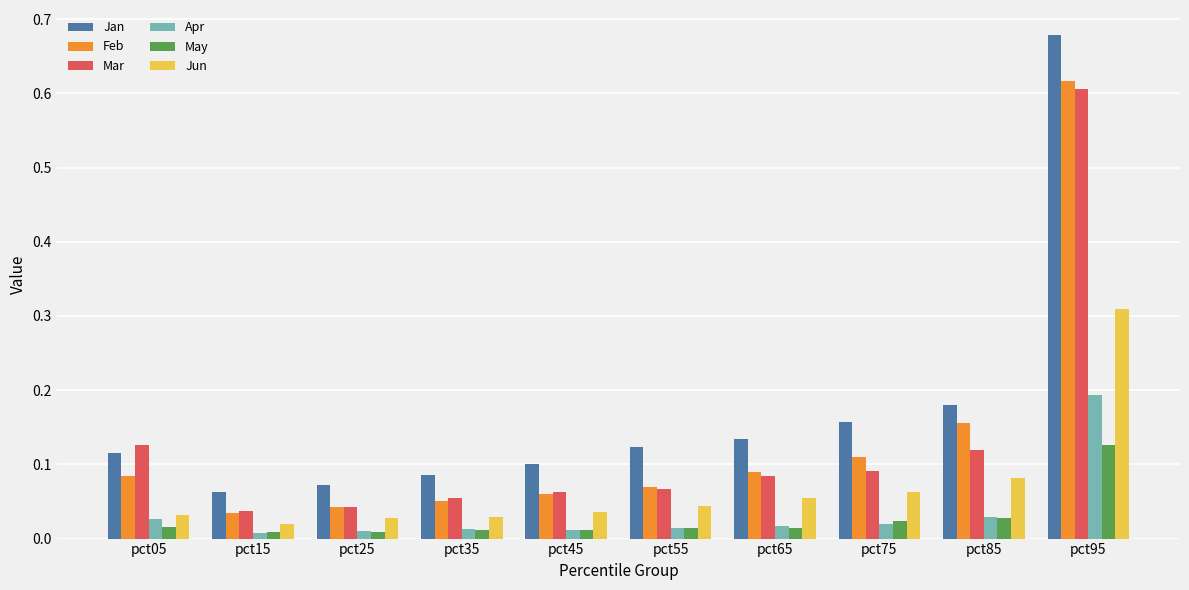

The value of Apr at pct95 is 0.2. True or false?

True